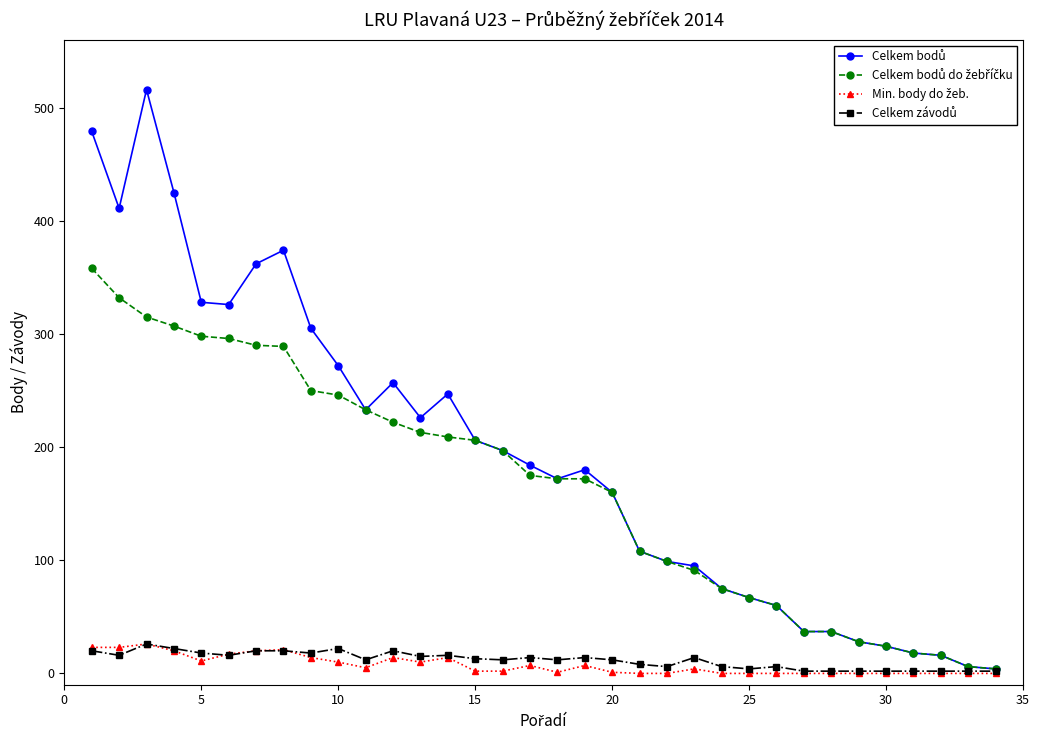

What is the maximum value shown in the chart?

516